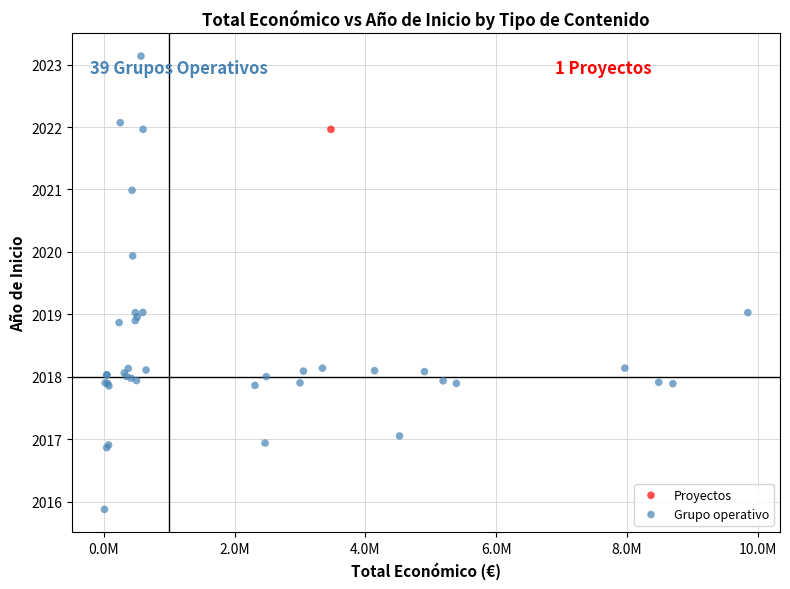

What are all the series names shown in the legend?

Proyectos, Grupo operativo